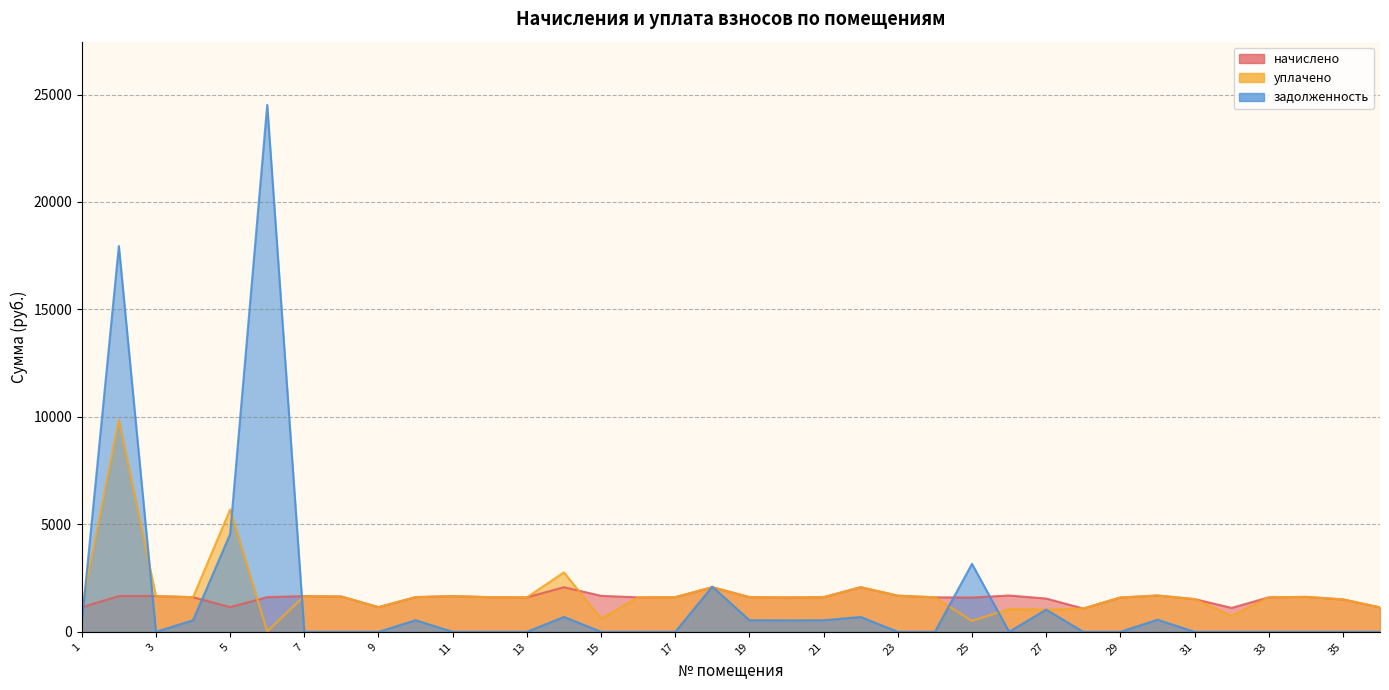

Which category has the highest value in the уплачено series?

2